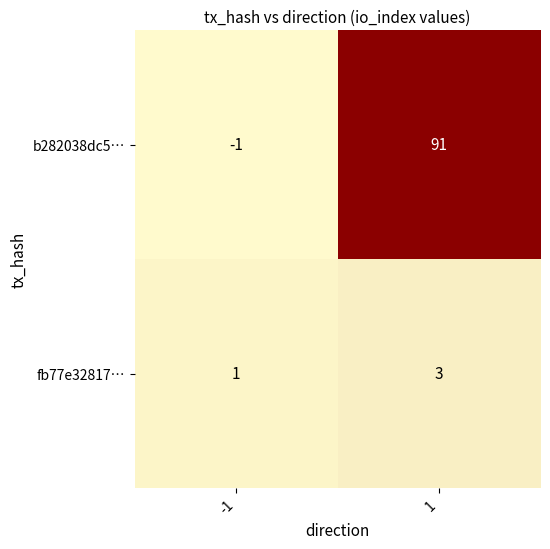

Reading left to right, extract all data points from this chart.

b282038dc5…: -1	91
fb77e32817…: 1	3